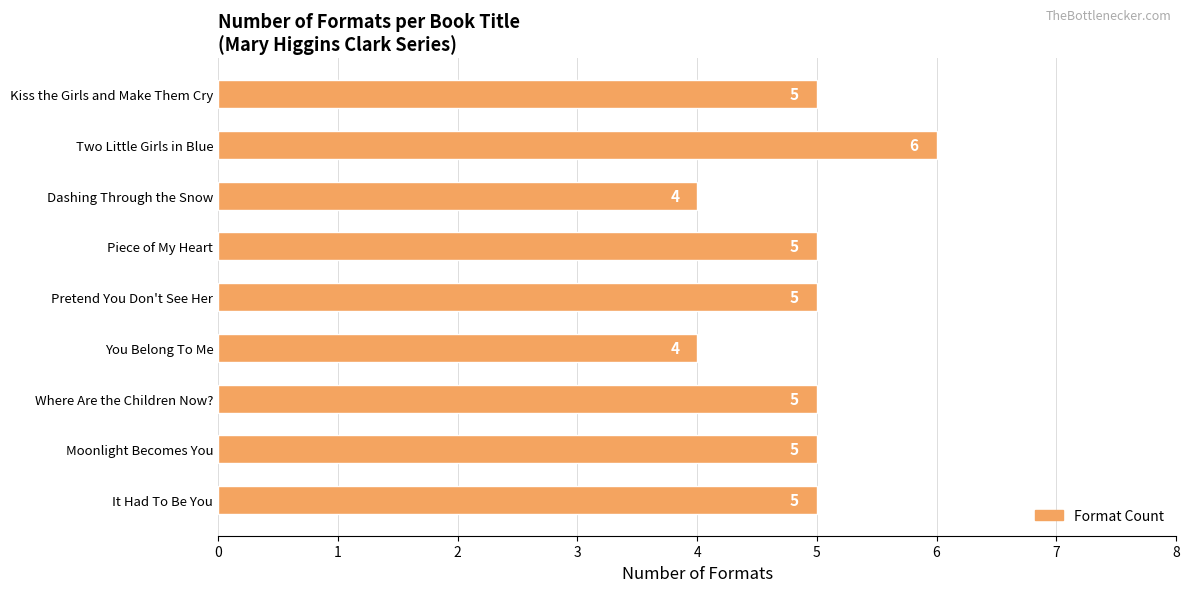

What is the sum of all values?

44